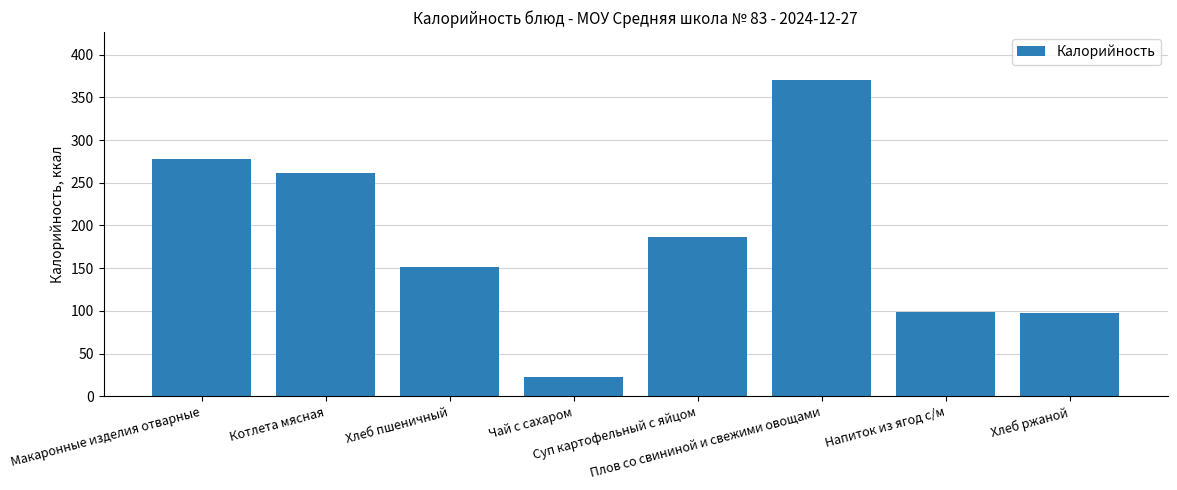

True or false: the data shows 22.1 at Чай с сахаром.

True